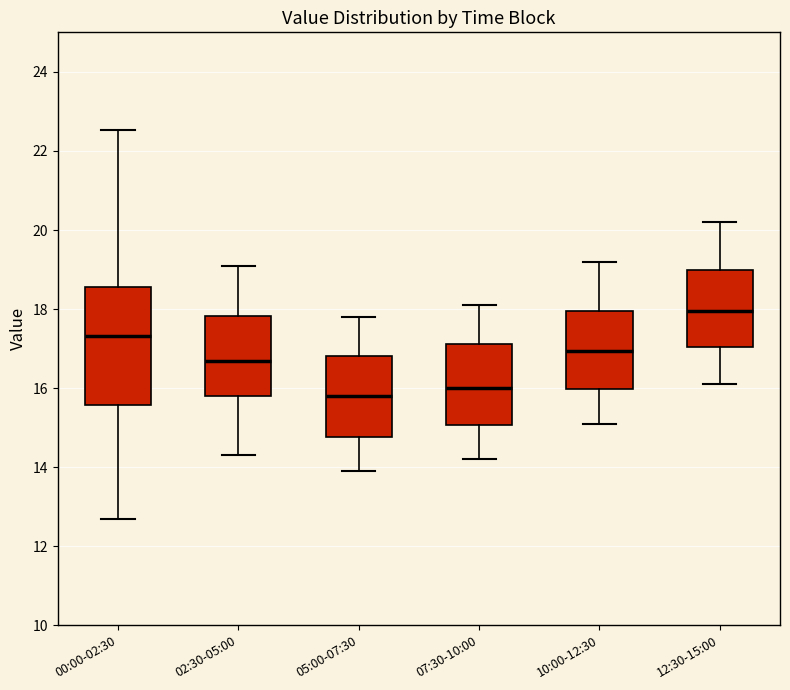

Reading left to right, read every box against the y-axis: the position of its median line, the range the box covers, and the ends of its whiskers. The values are not printed on the chart, so give them approximately, as read against the axis.

00:00-02:30: median 17.4, box 15.6 to 18.6, whiskers 12.8 to 22.6
02:30-05:00: median 16.8, box 15.8 to 17.8, whiskers 14.4 to 19.2
05:00-07:30: median 15.8, box 14.8 to 16.8, whiskers 14.0 to 17.8
07:30-10:00: median 16.0, box 15.0 to 17.2, whiskers 14.2 to 18.2
10:00-12:30: median 17.0, box 16.0 to 18.0, whiskers 15.2 to 19.2
12:30-15:00: median 18.0, box 17.0 to 19.0, whiskers 16.2 to 20.2